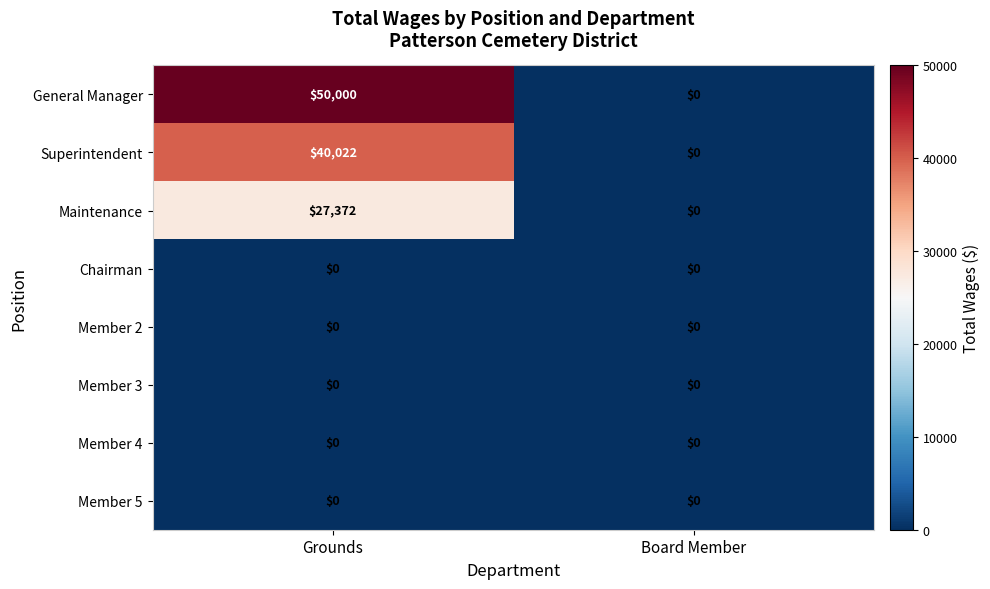

At which category is the sum across all series the highest?

Grounds